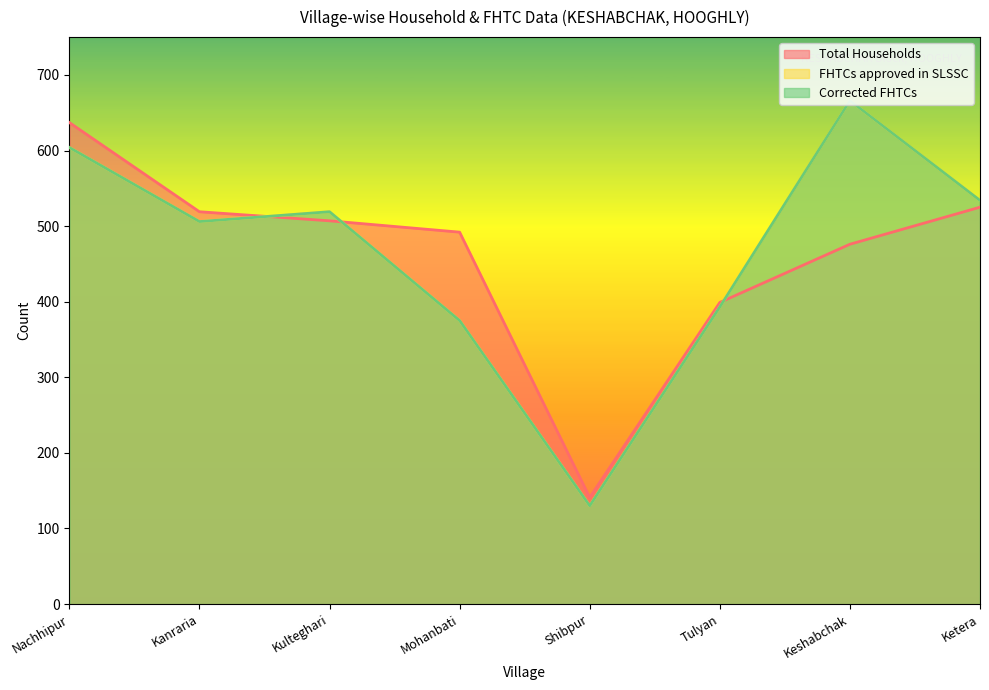

What position from the left is Keshabchak?

7